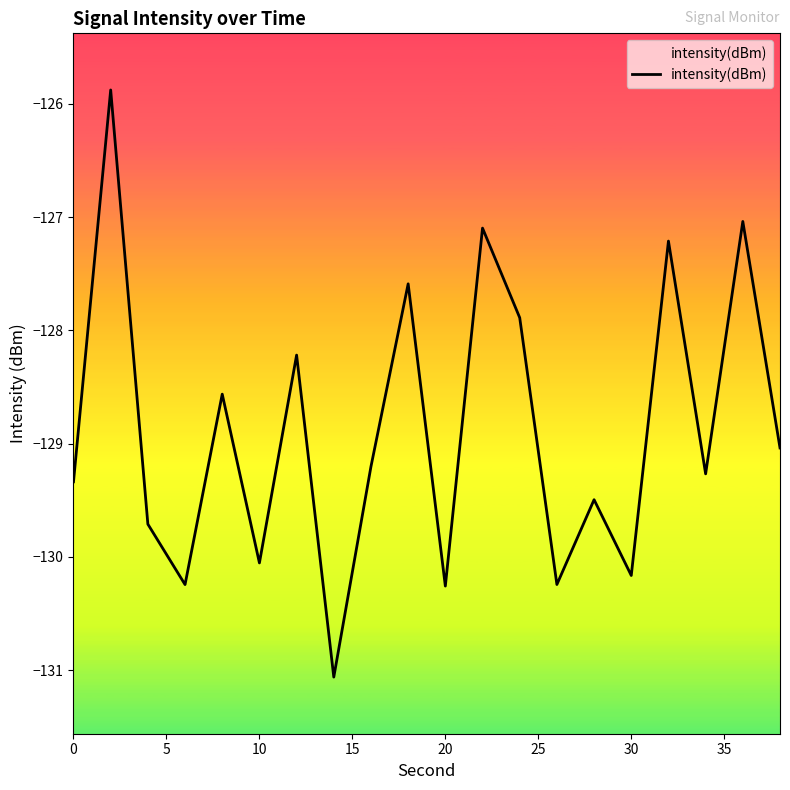

What value does the data have at 0?

-129.3